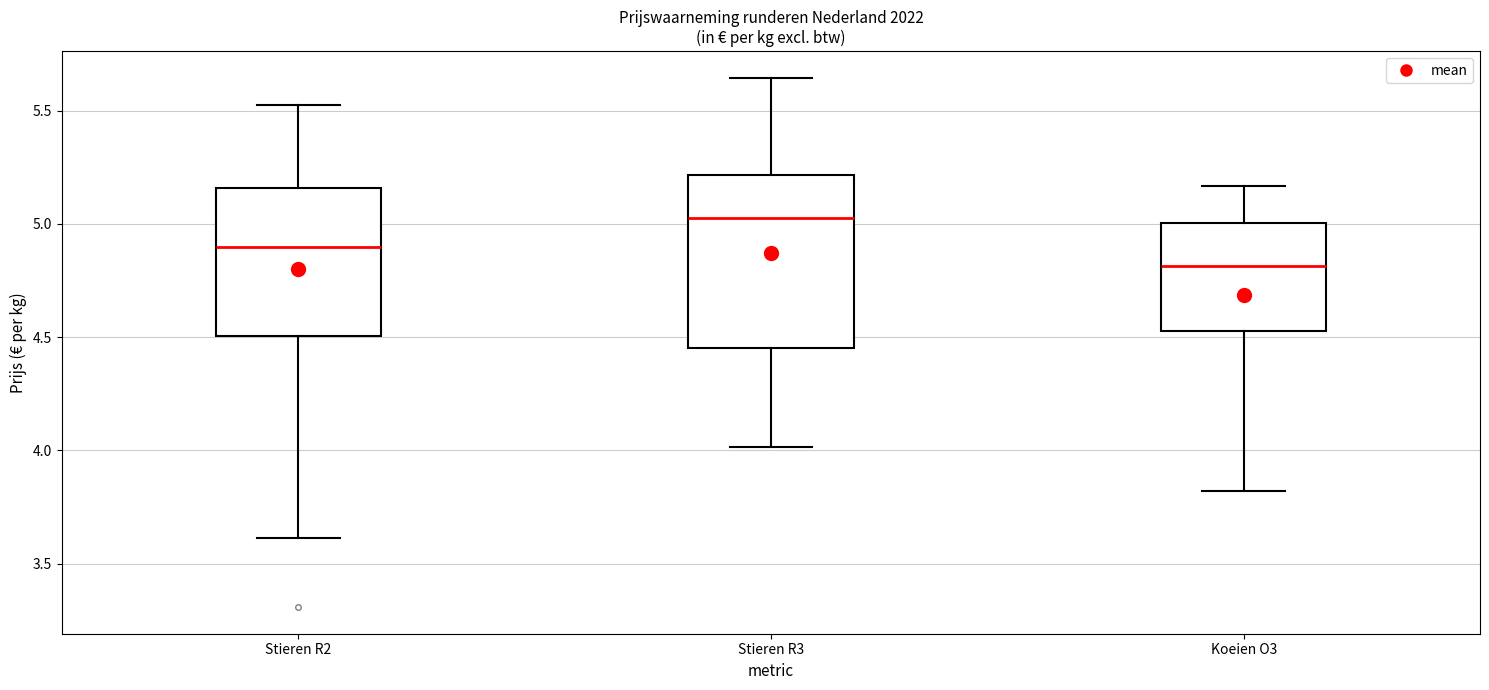

Reading left to right, transcribe this box plot: for each box, give where its median line is, the range the box spans, and where its two whiskers end, as read against the y-axis. The values are not printed on the chart, so give them approximately, as read against the axis.

Stieren R2: median 4.90, box 4.50 to 5.15, whiskers 3.60 to 5.55
Stieren R3: median 5.05, box 4.45 to 5.20, whiskers 4.00 to 5.65
Koeien O3: median 4.80, box 4.55 to 5.00, whiskers 3.80 to 5.15